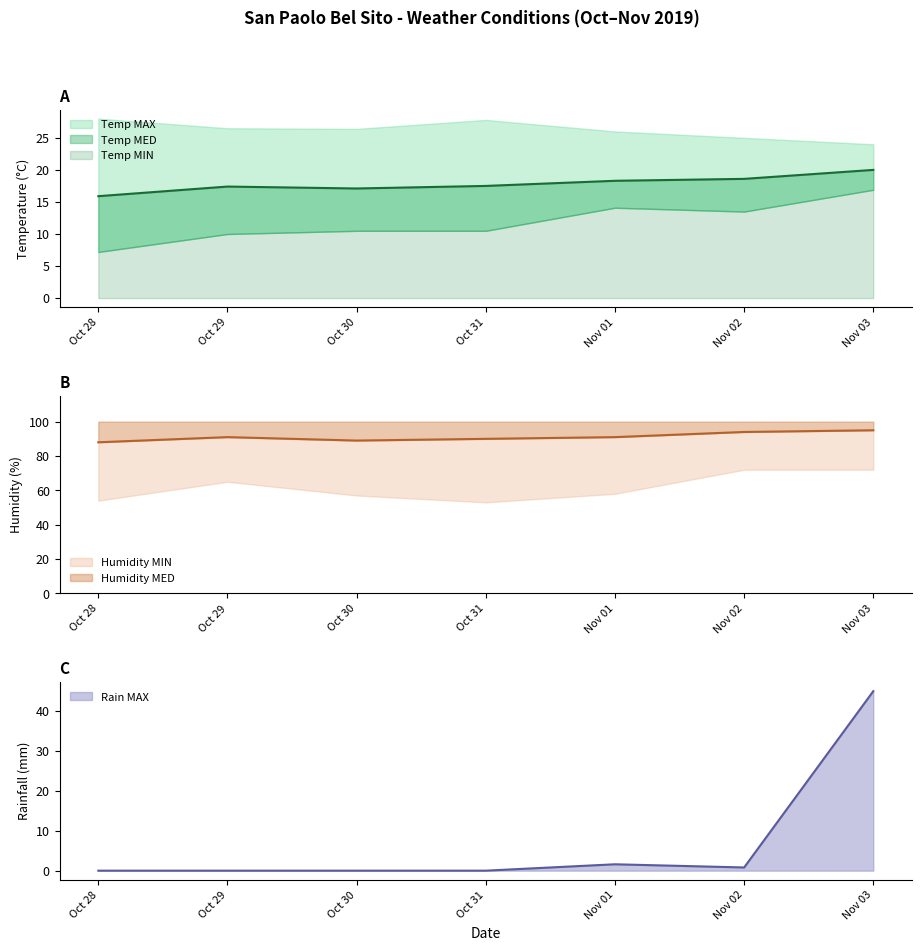

Is it true that Rain MAX equals 0.0 at Oct 28?

True